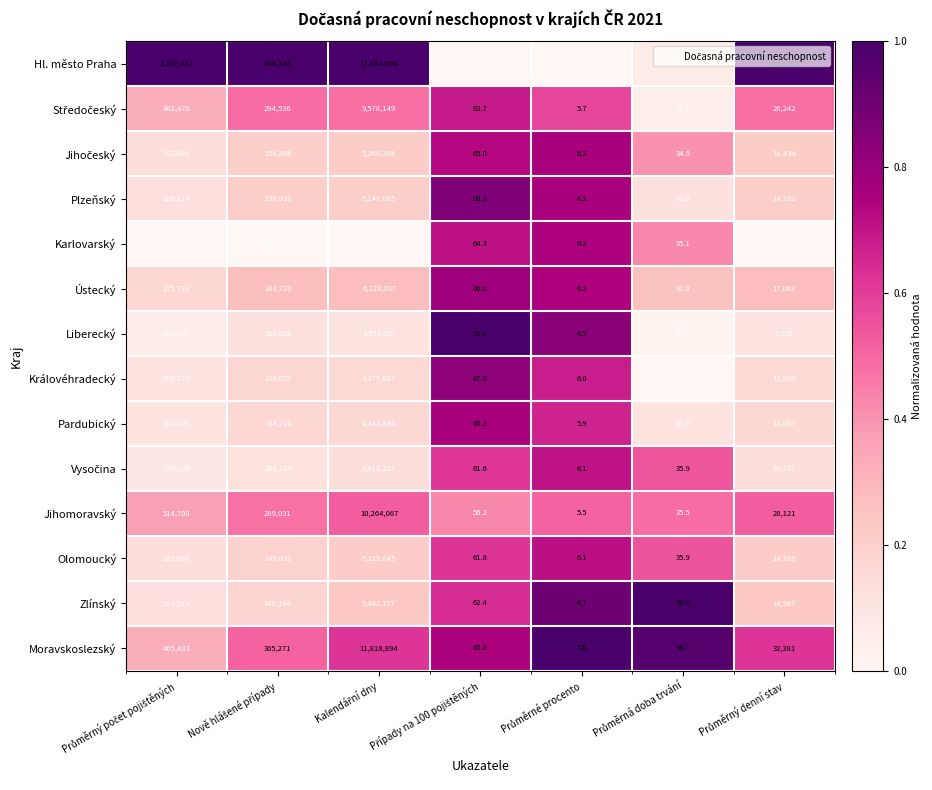

What is the minimum value for Pardubický?

5.9